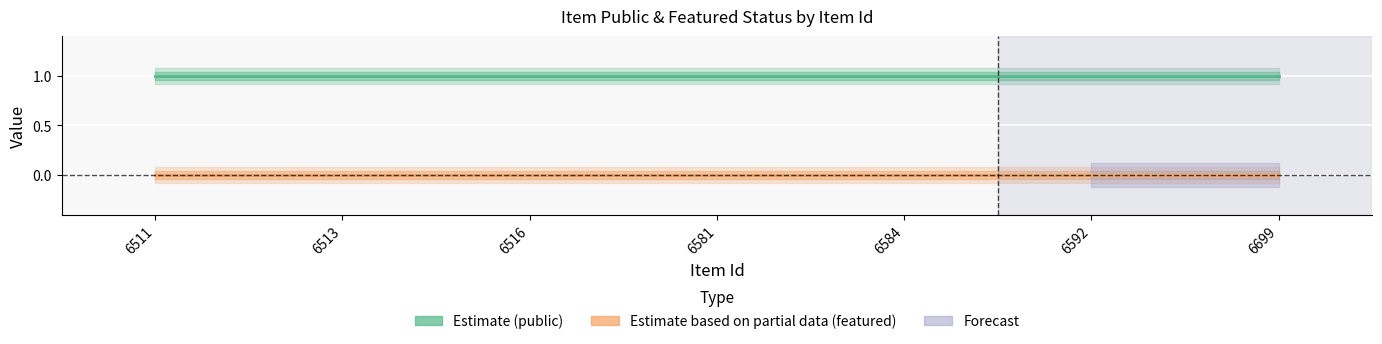

What is the total value across all series at 6584?

1